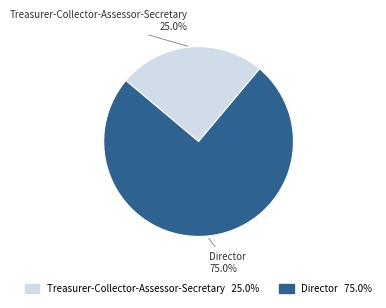

How many segments does this pie chart have?

2